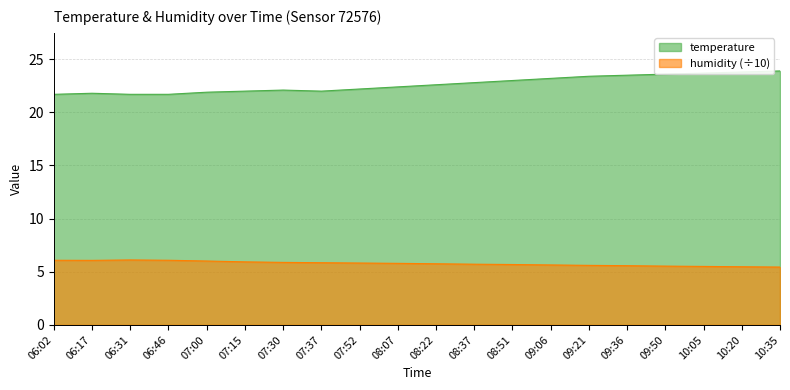

What is the difference between the highest and lowest values at 06:31?

15.6